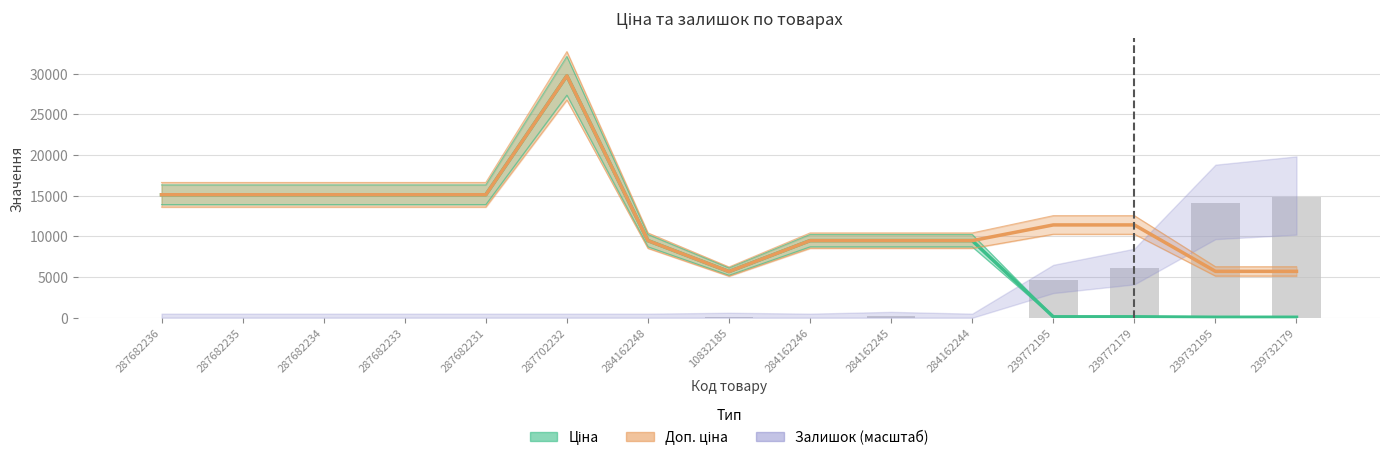

List the series in order of their peak value, highest first.

Ціна, Доп. ціна, Залишок (масштабовано)